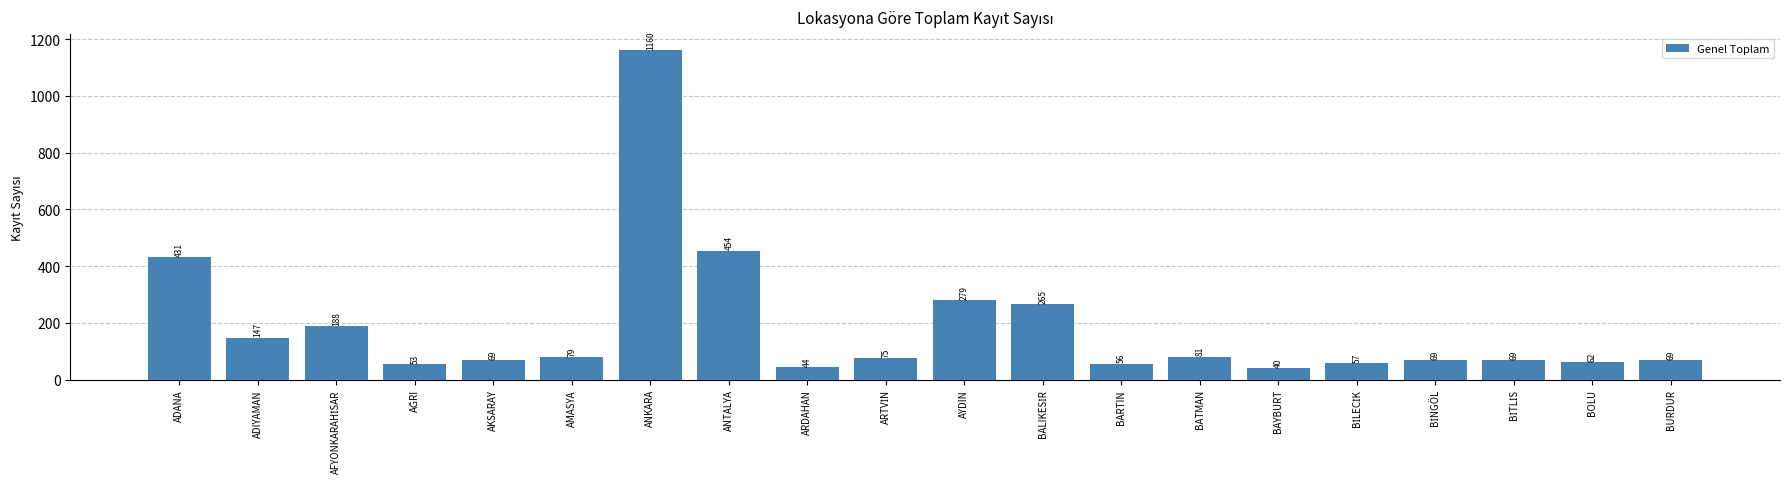

Between ADIYAMAN and AKSARAY, which is larger?

ADIYAMAN